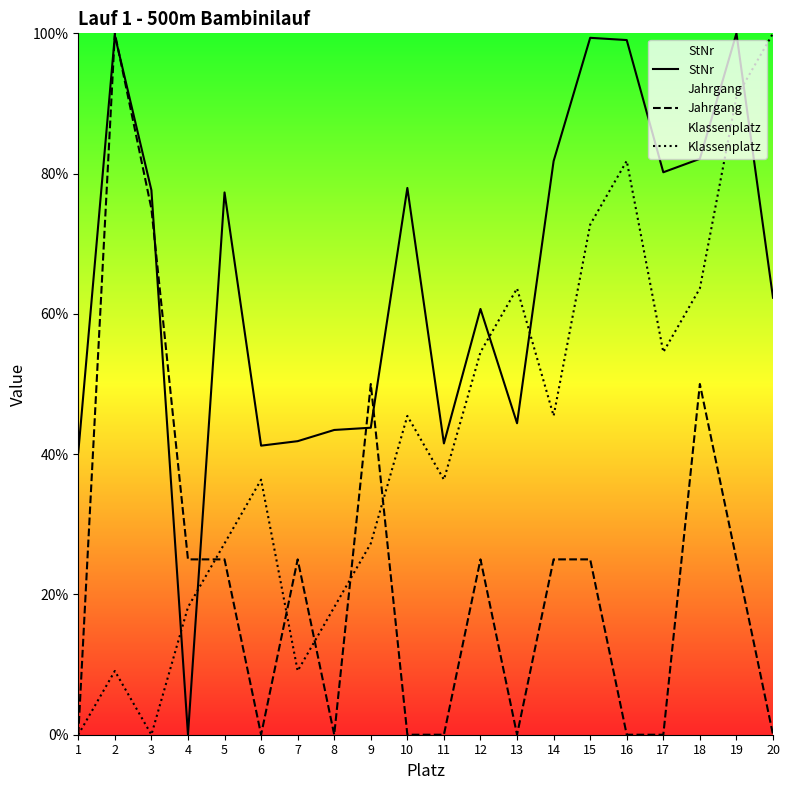

Rank the series by their average value, from lowest to highest.

Jahrgang, Klassenplatz, StNr